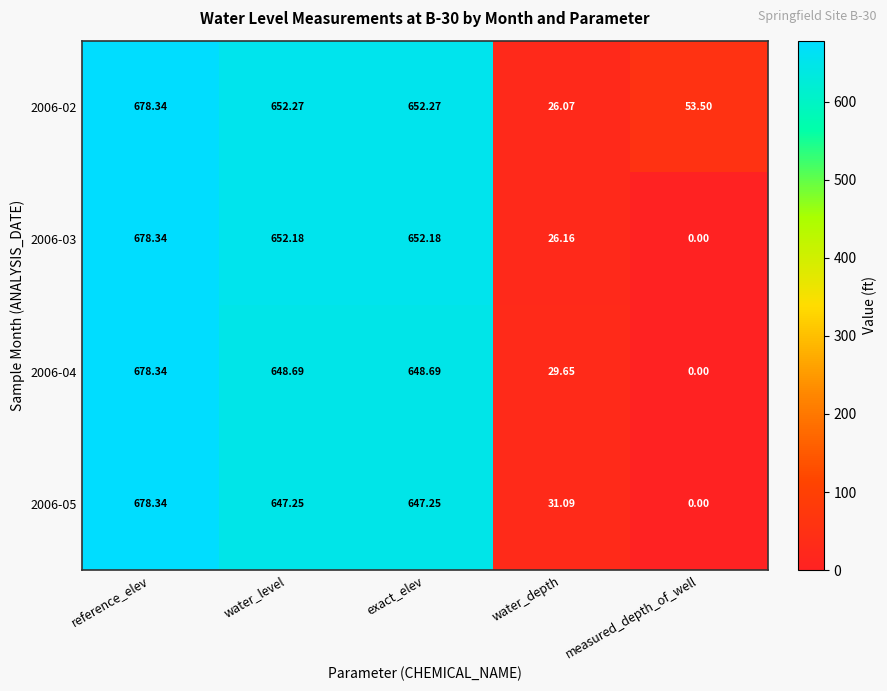

At which label is 2006-03 closest to 339?

water_depth